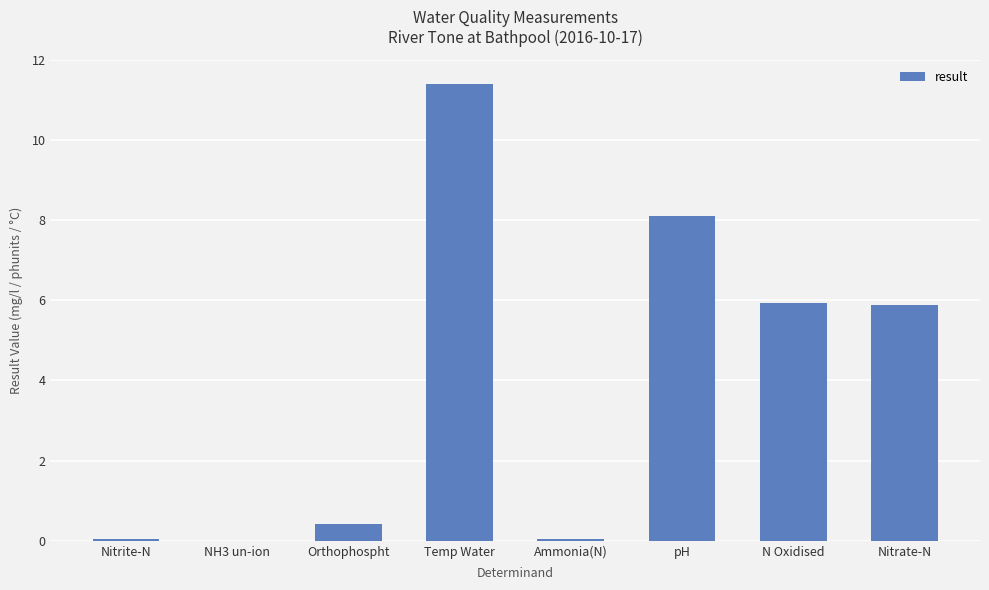

The chart shows a value of 5.9 at Nitrate-N. True or false?

True